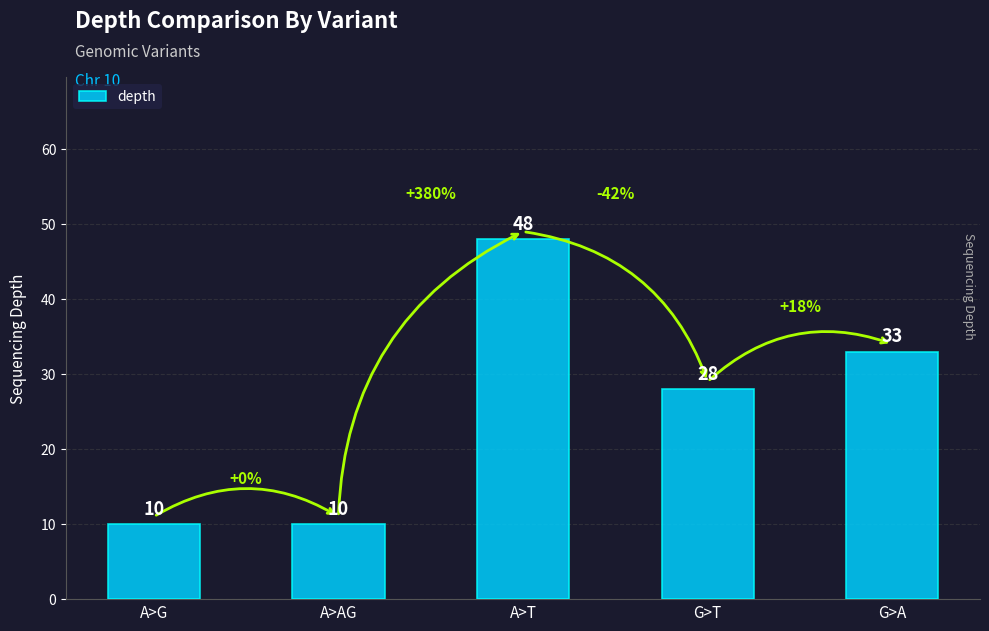

What is the label of the 2nd bar from the left?

A>AG